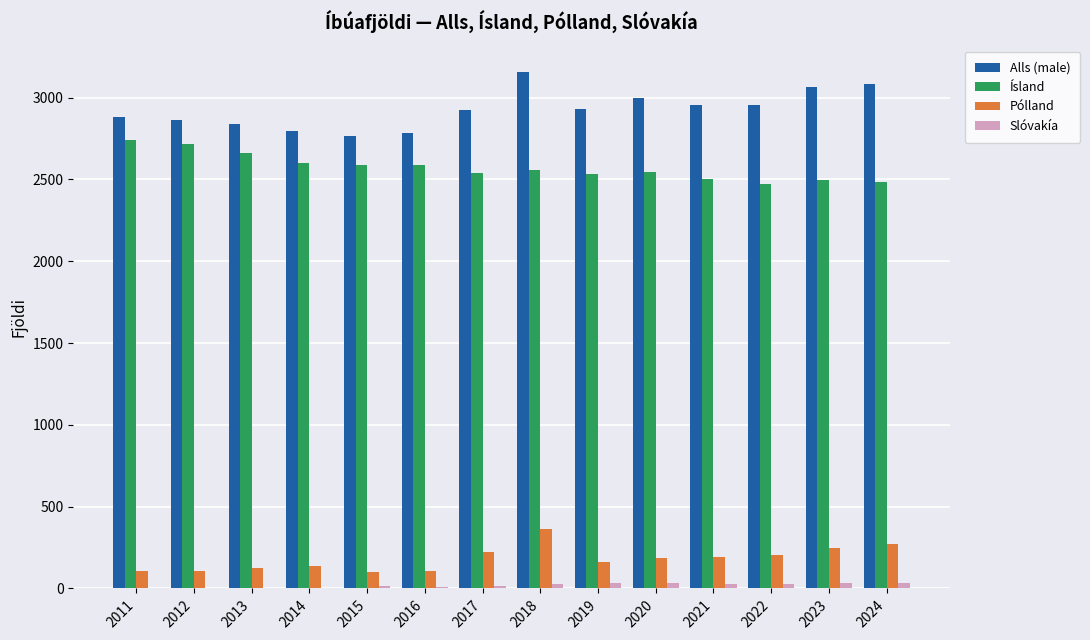

How many categories are shown in the chart?

14